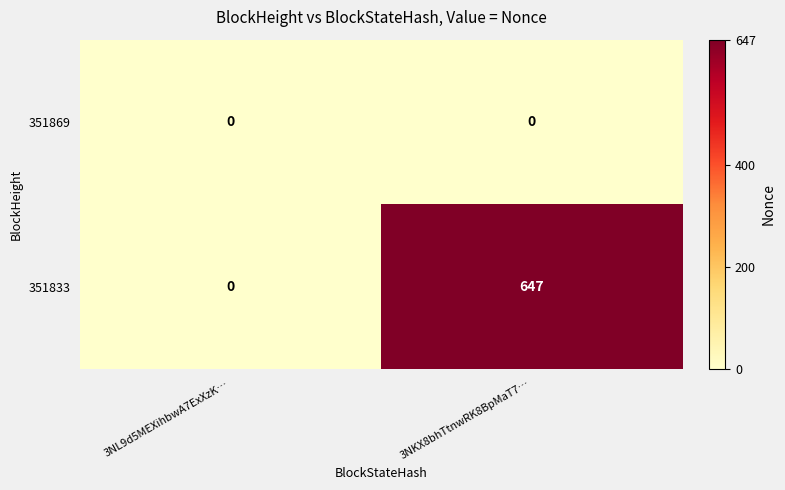

What is the sum of the 351833 values at 3NKX8bhTtnwRK8BpMaT7… and 3NL9d5MEXihbwA7ExXzK…?

647